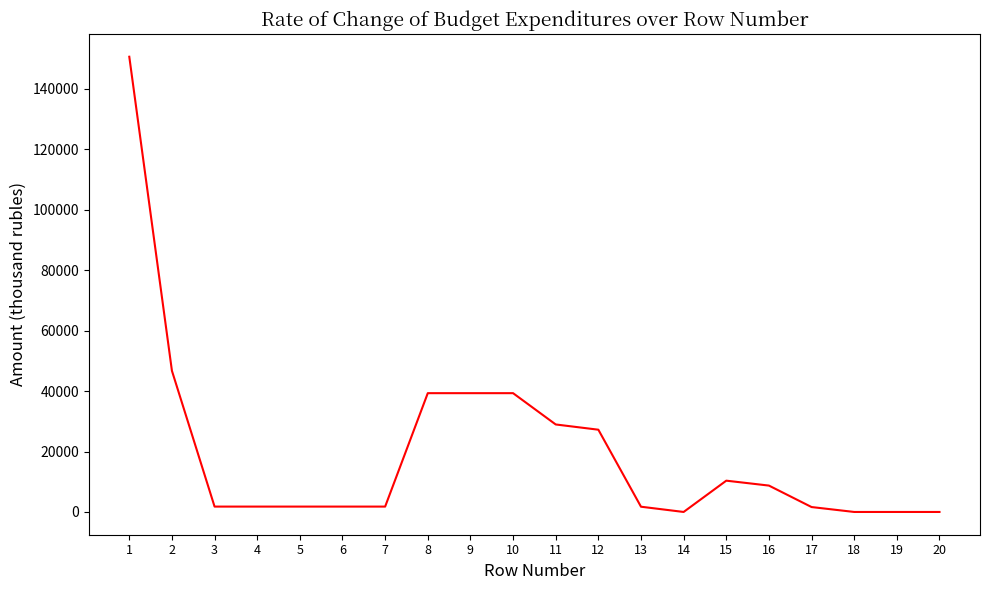

Which has a higher value, 8 or 17?

8